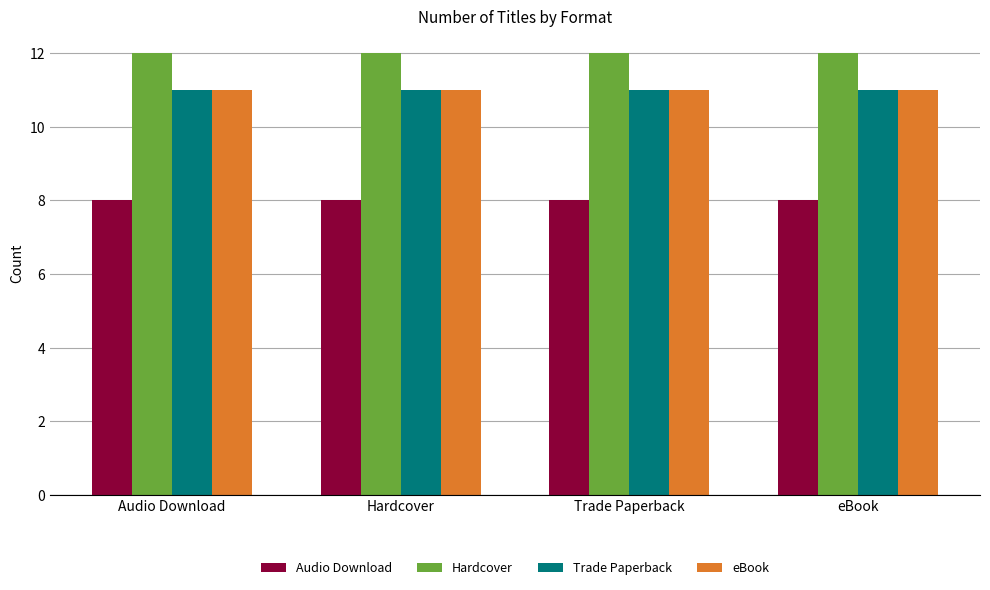

What is the sum of all Trade Paperback values?

44